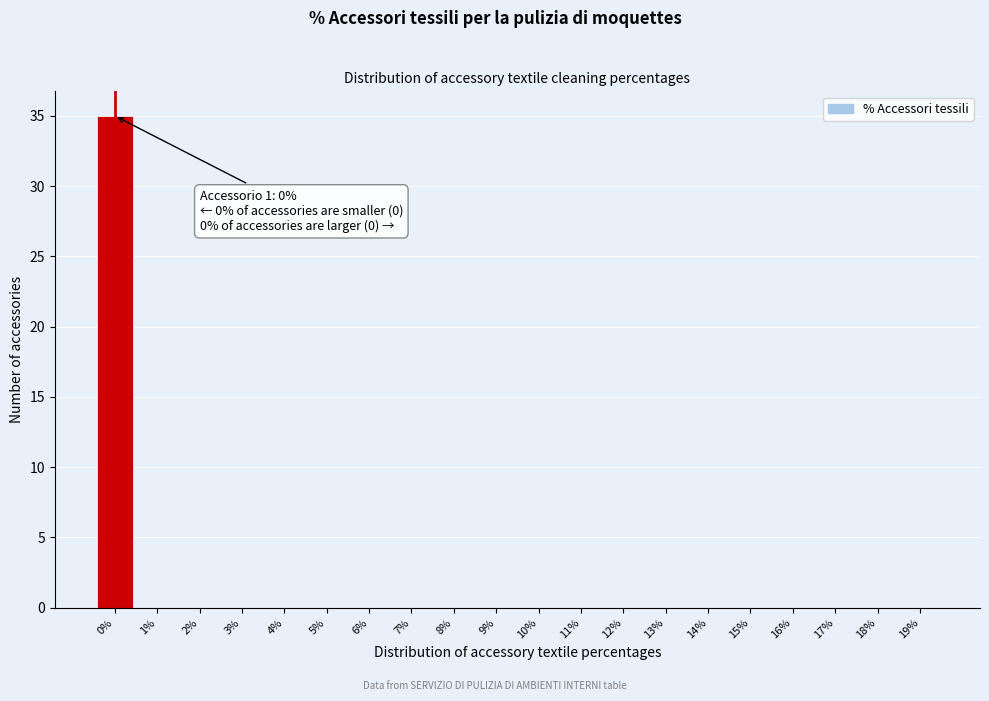

Over which range of the x-axis is the bar tallest?

-0.5 to 0.5